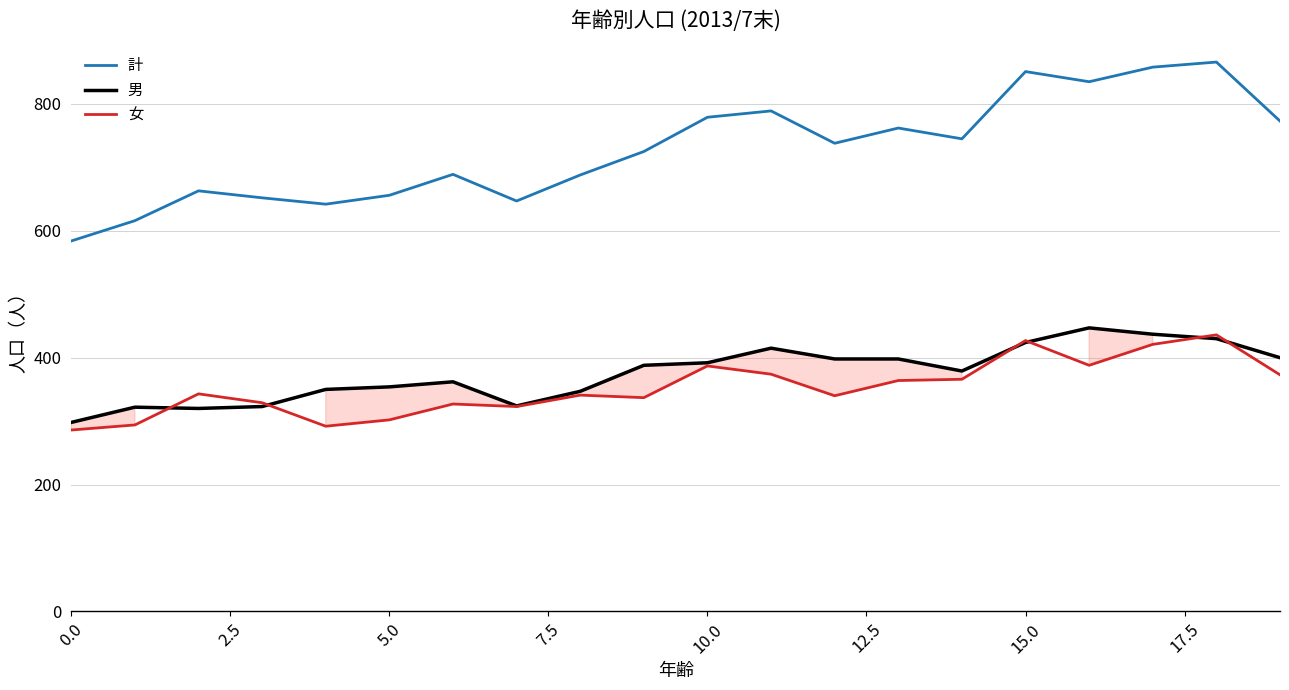

Does the chart display data point markers on the line(s)?

No